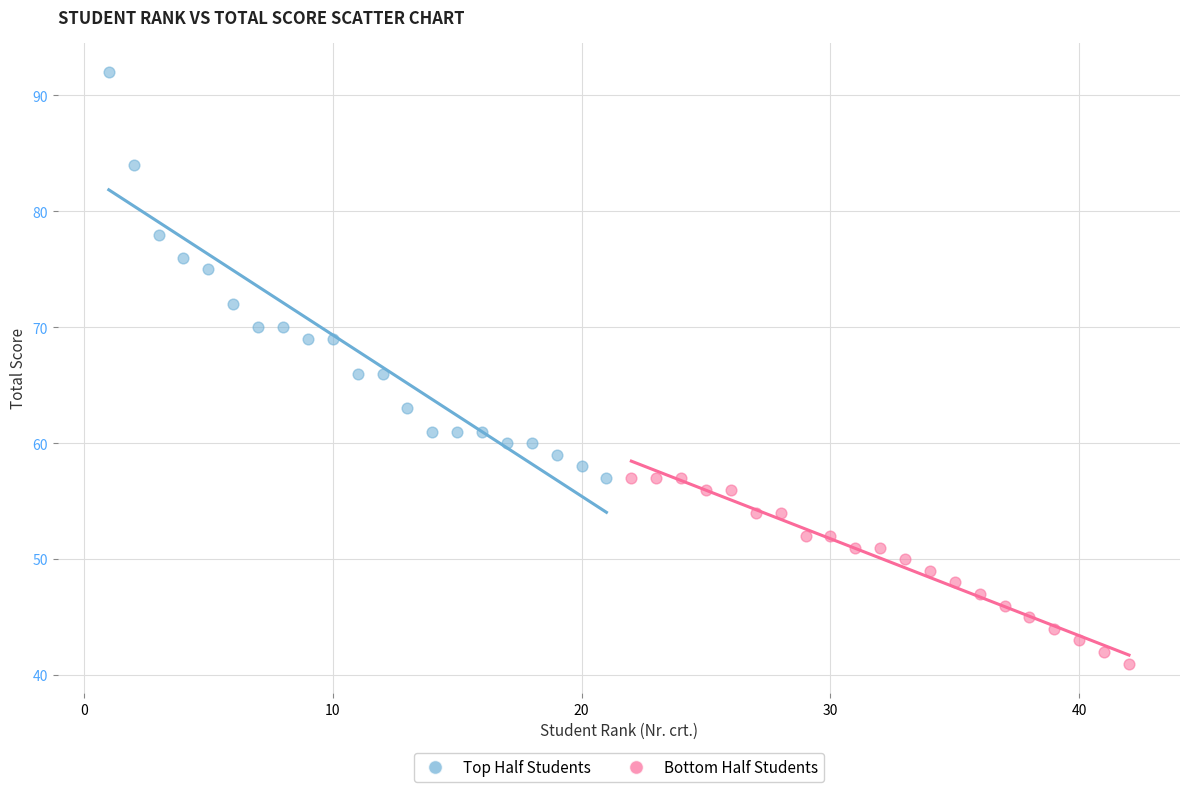

Which series contains the highest Y value?

Top Half Students